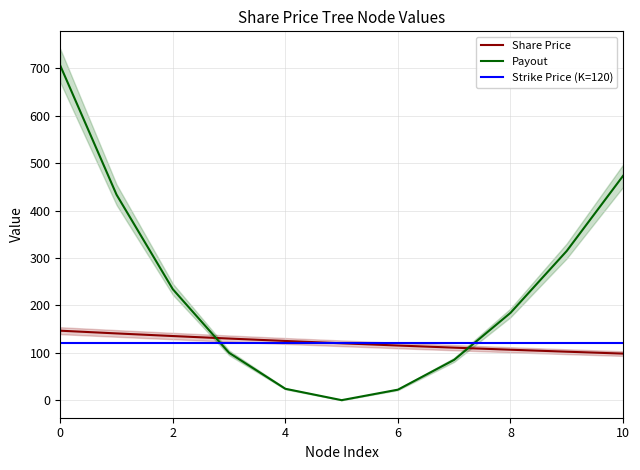

What is the value of the Share Price point at the 5th from the left?

124.9